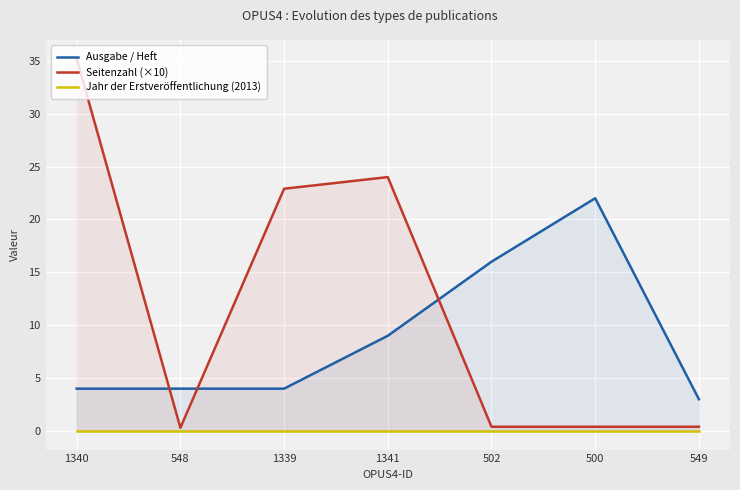

Reading left to right, extract all data points from this chart.

Ausgabe / Heft: 1340=4.0	548=4.0	1339=4.0	1341=9.0	502=16.0	500=22.0	549=3.0
Seitenzahl (×10): 1340=35.2	548=0.3	1339=22.9	1341=24.0	502=0.4	500=0.4	549=0.4
Jahr der Erstveröffentlichung (2013): 1340=0.0	548=0.0	1339=0.0	1341=0.0	502=0.0	500=0.0	549=0.0